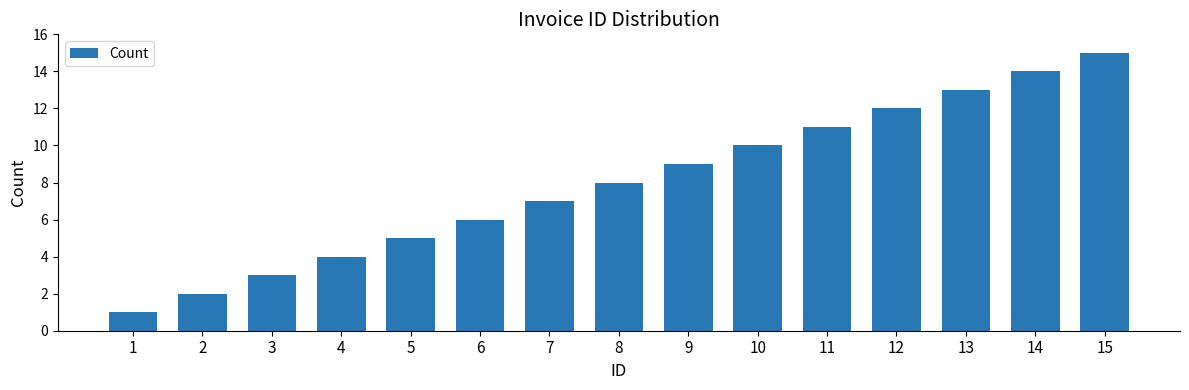

What is the change in value from 4 to 13?

+9